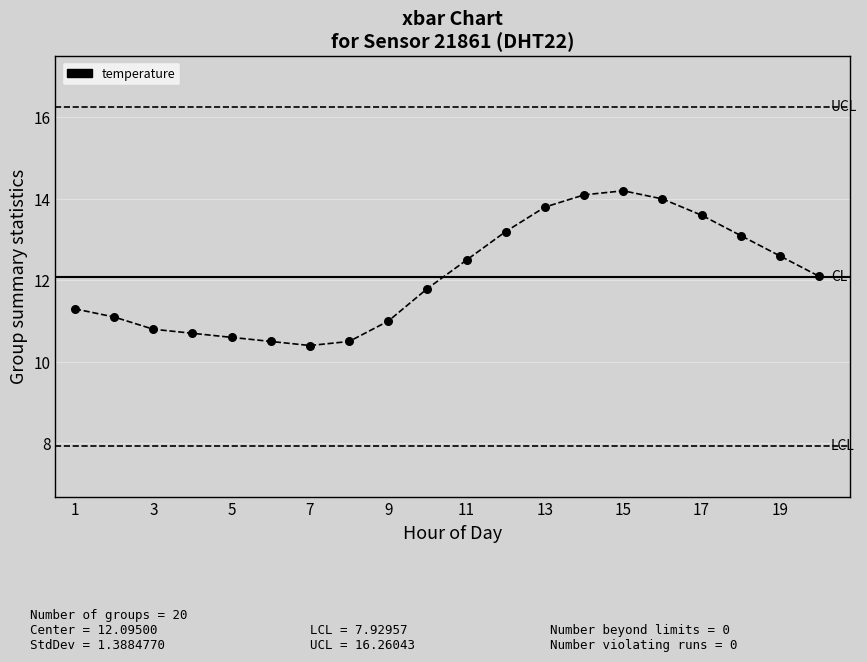

What is the minimum value shown in the chart?

10.4